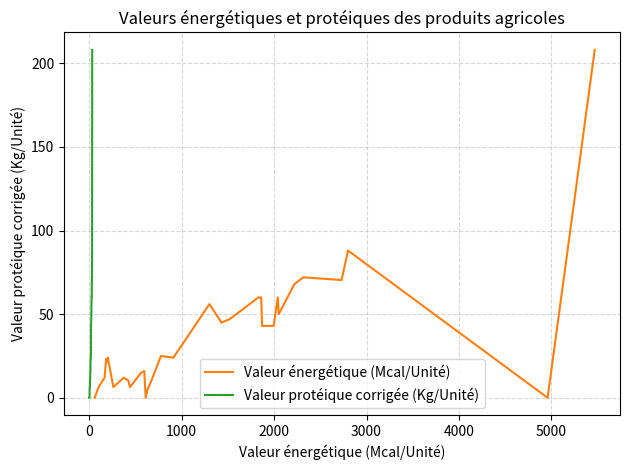

What is the highest value of the Valeur énergétique (Mcal/Unité) series?

208.0